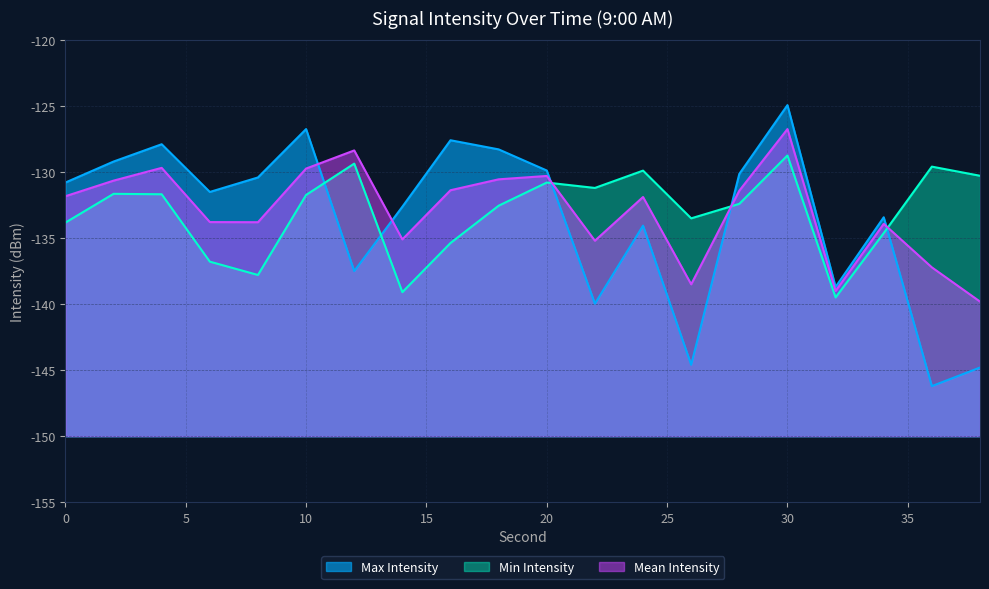

How many intersections are there between Max Intensity and Min Intensity?

5